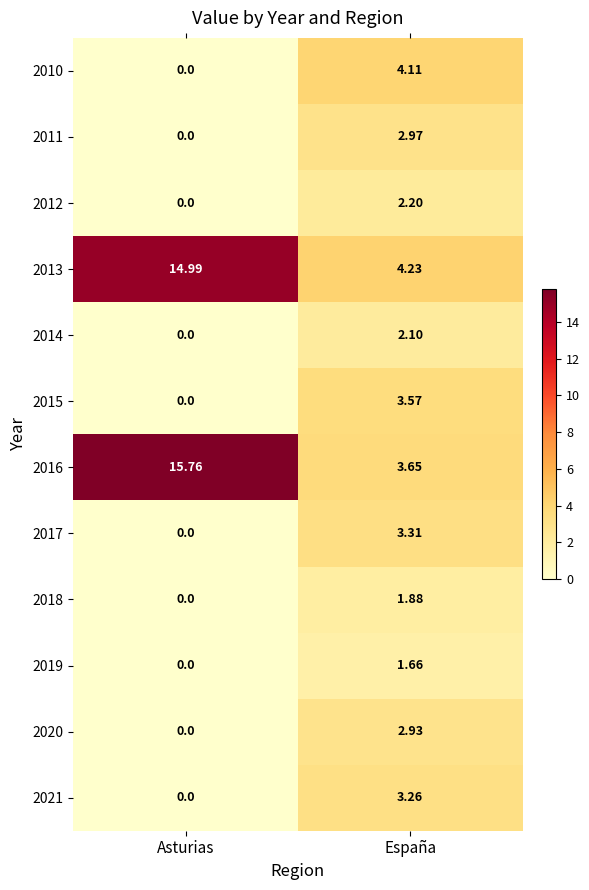

Is the value of 2019 at España greater than the value of 2021 at Asturias?

Yes